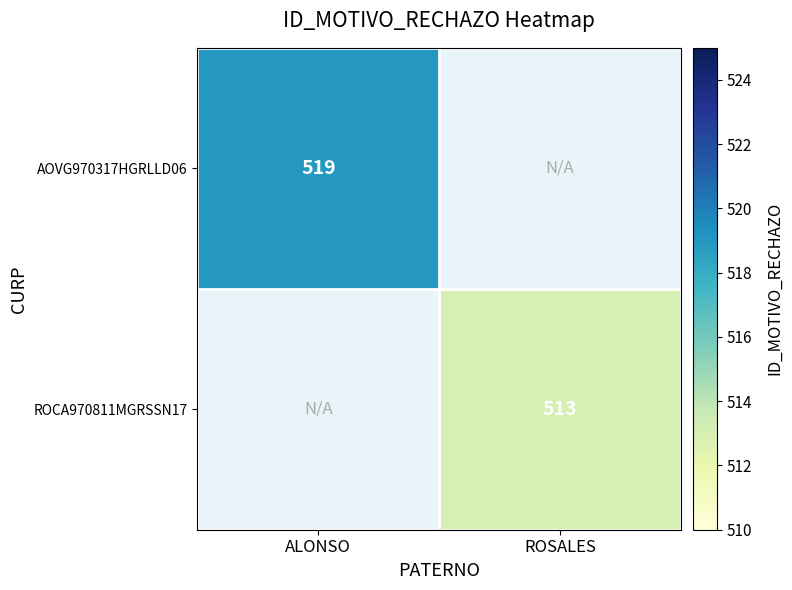

True or false: AOVG970317HGRLLD06 has a value of 519 at ALONSO.

True